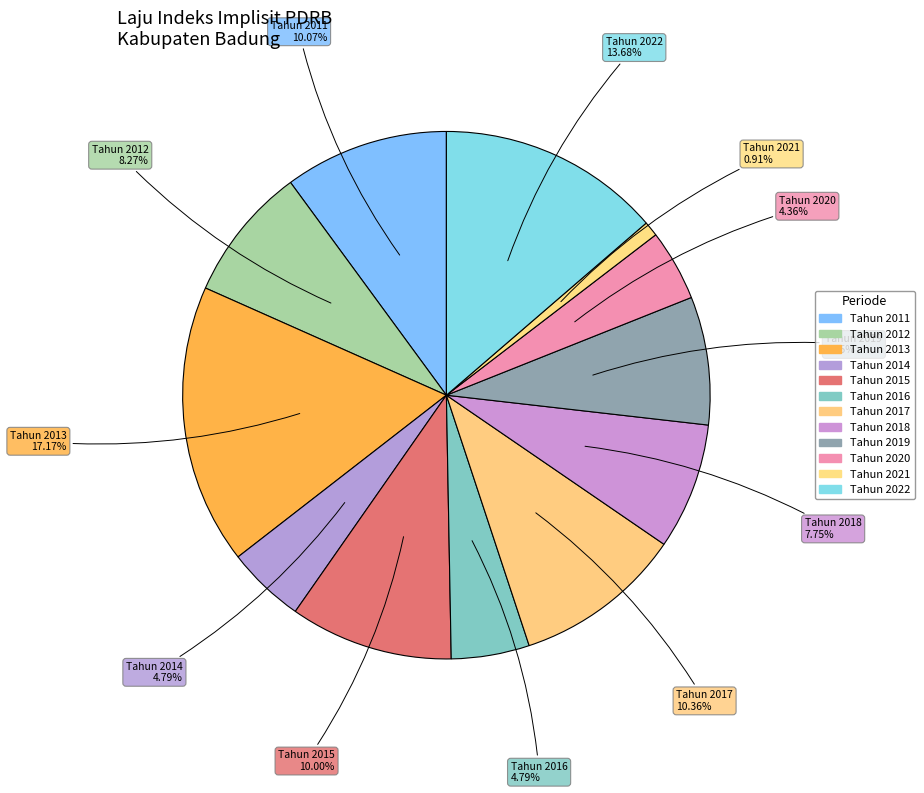

What is the largest slice in the pie chart?

Tahun 2013